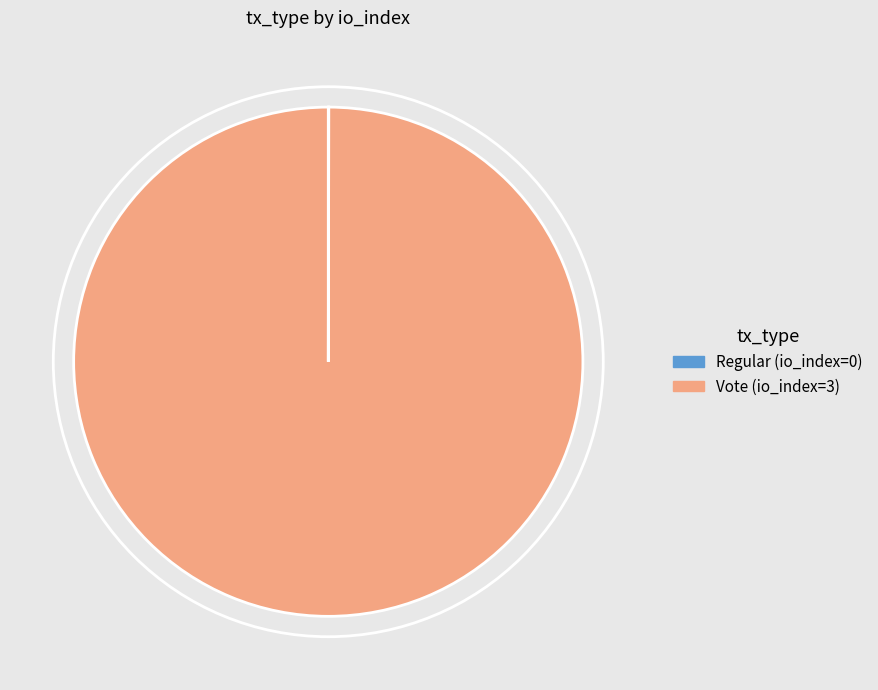

What is the largest slice in the pie chart?

Vote (io_index=3)